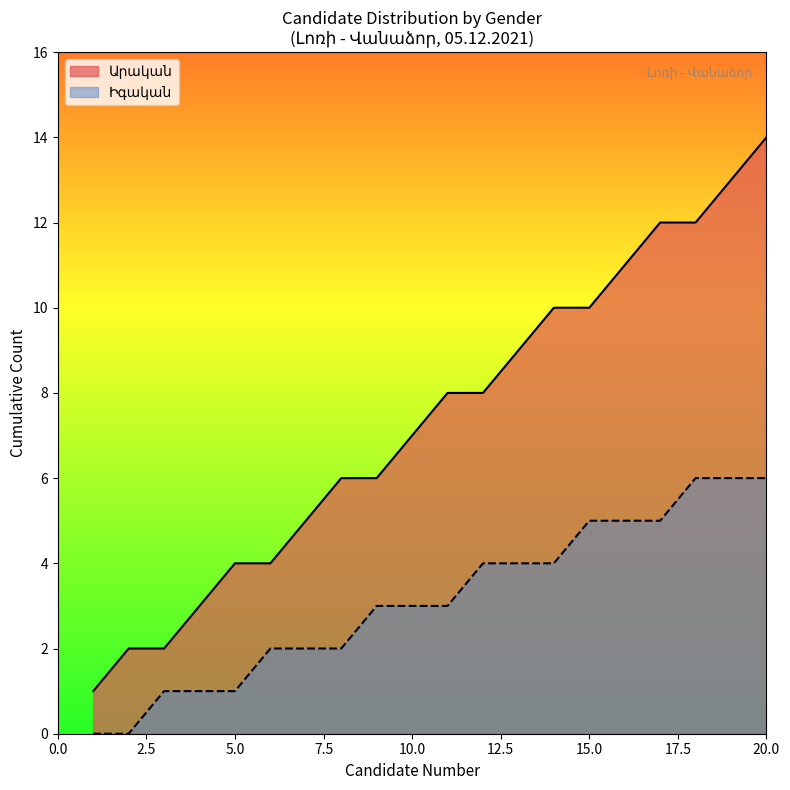

What is the change in value from 16 to 17?

+1